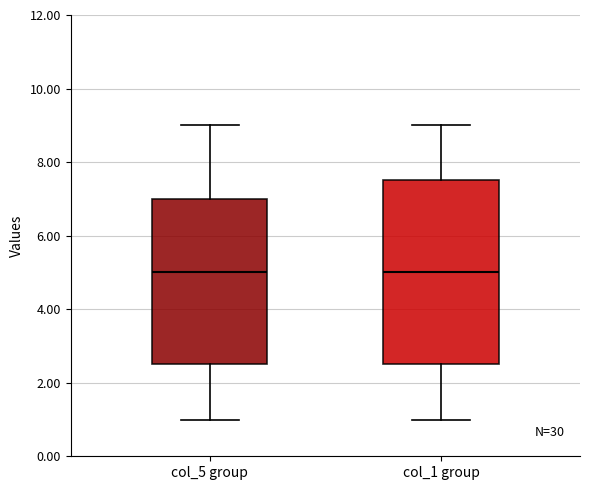

Where does the lower whisker of the box for col_5 group end on the y-axis? The values are not printed on the chart, so give them approximately, as read against the axis.

1.0